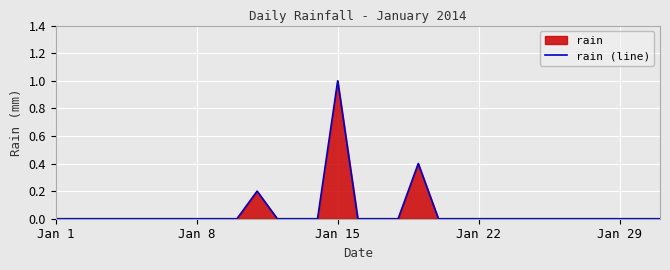

Is it true that the value at 22 is -0.7?

False